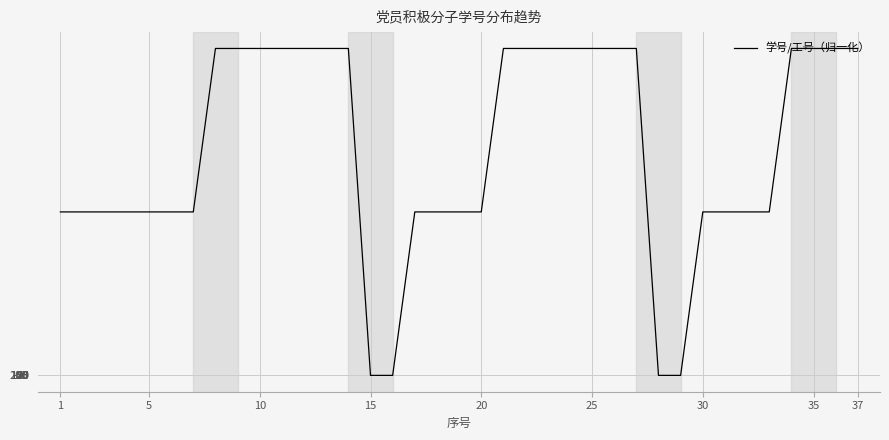

What is the greatest value displayed?

200002.0